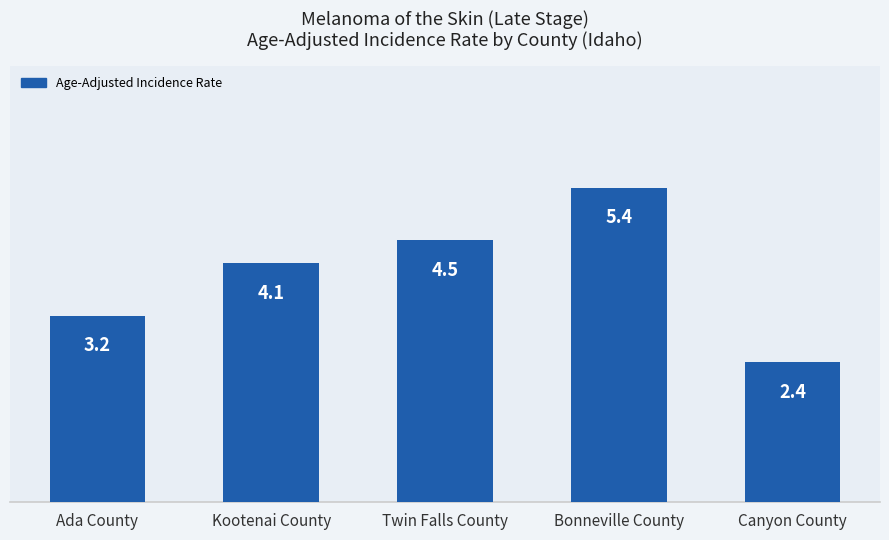

Which category has the lowest value across all series?

Canyon County